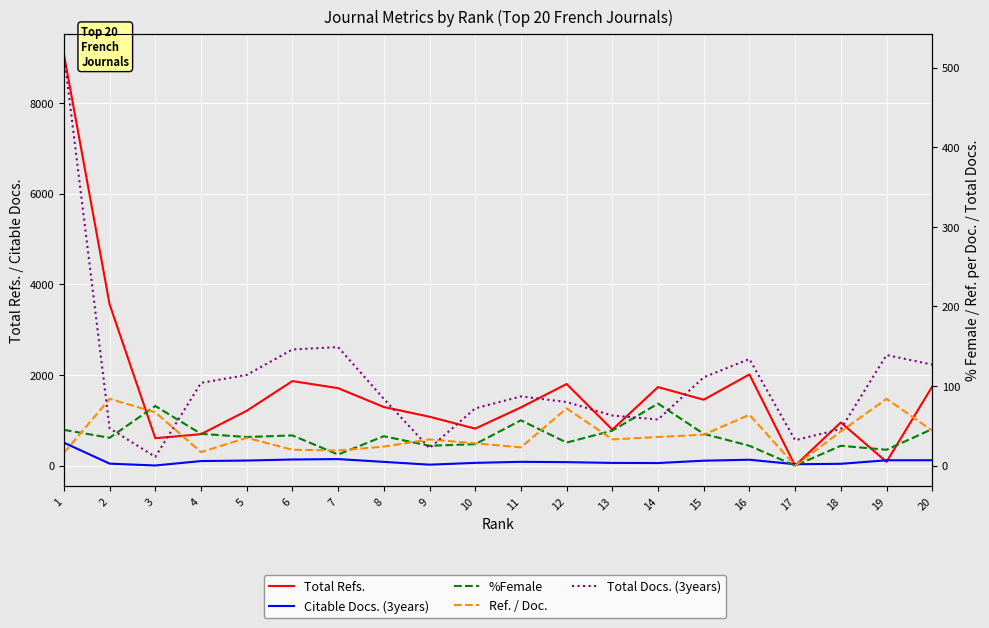

Where is the first local maximum for Citable Docs. (3years)?

7